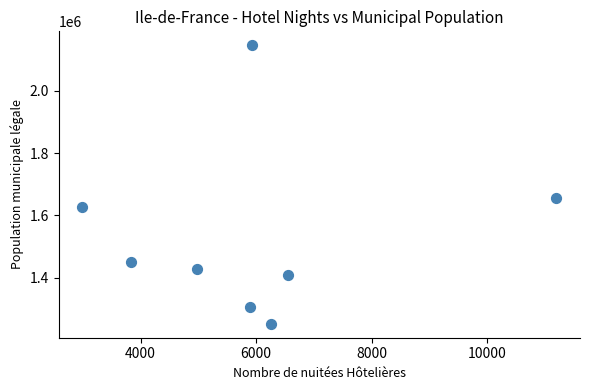

What Y value in the scatter plot is closest to 1698855?

1655422